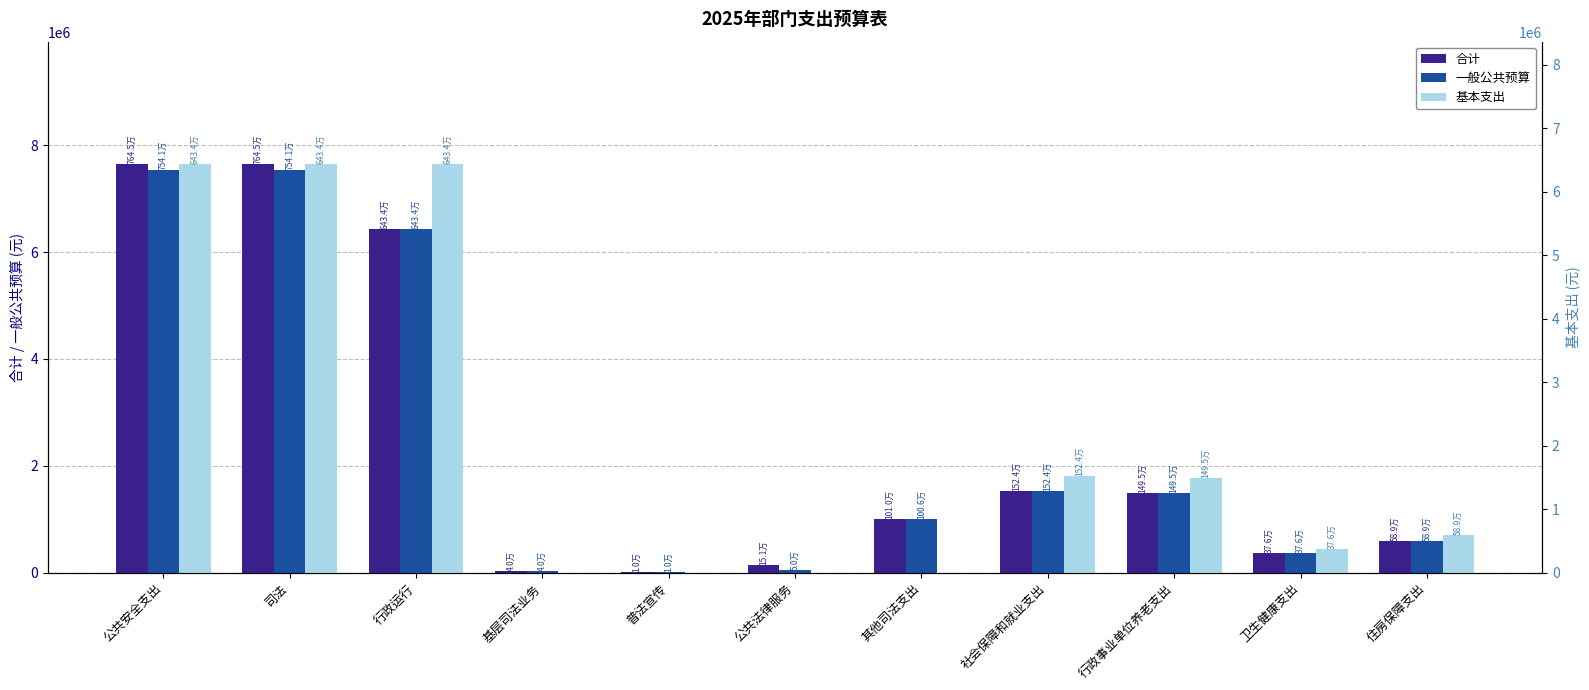

Is it true that 一般公共预算 equals 16383.0 at 公共法律服务?

False